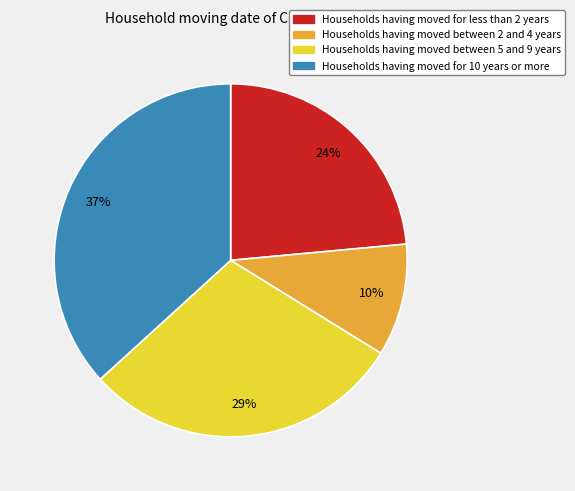

The Households having moved for 10 years or more slice represents 46% of the pie. True or false?

False